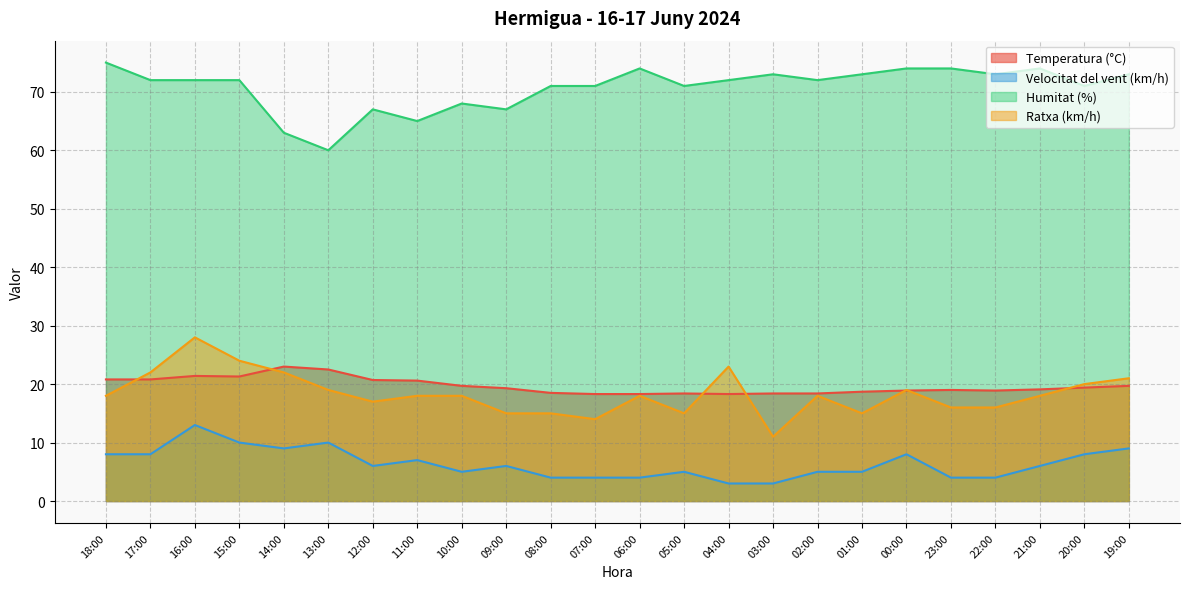

Rank the categories by Ratxa (km/h) value from lowest to highest.

03:00, 07:00, 09:00, 08:00, 05:00, 01:00, 23:00, 22:00, 12:00, 18:00, 11:00, 10:00, 06:00, 02:00, 21:00, 13:00, 00:00, 20:00, 19:00, 17:00, 14:00, 04:00, 15:00, 16:00